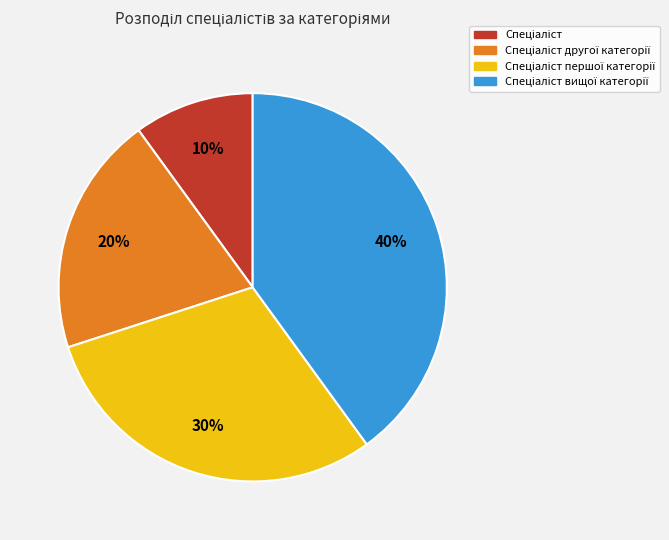

To the nearest percent, what is the difference between the largest and smallest slice percentages?

30%